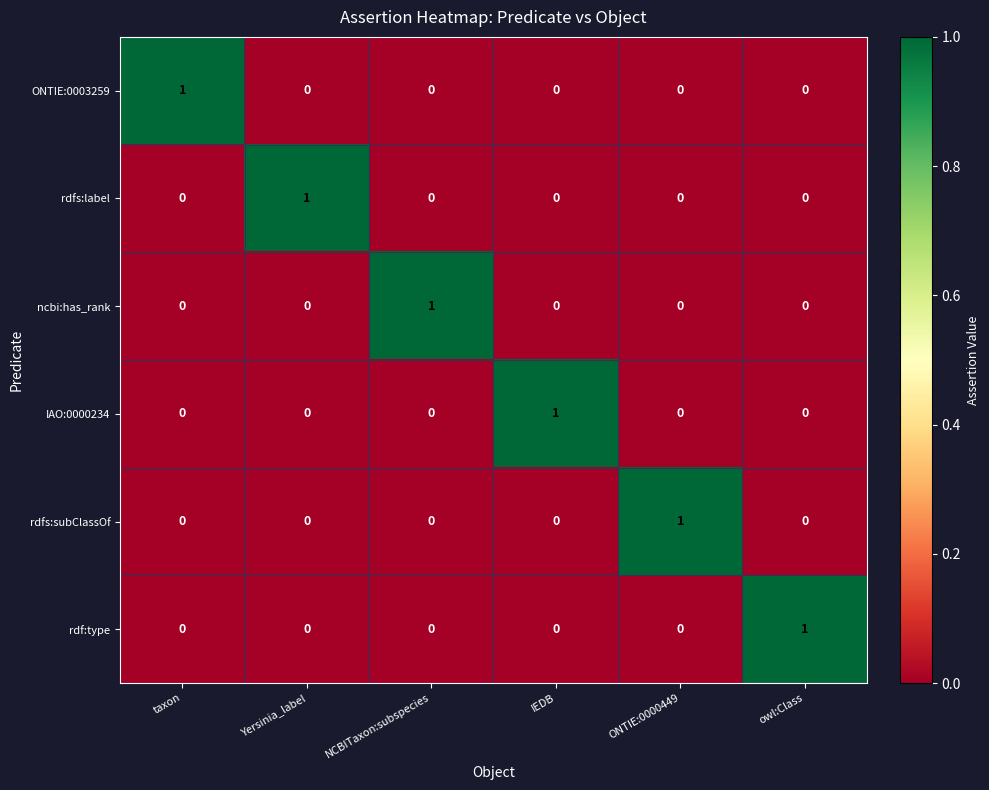

At which label does IAO:0000234 reach its peak?

IEDB